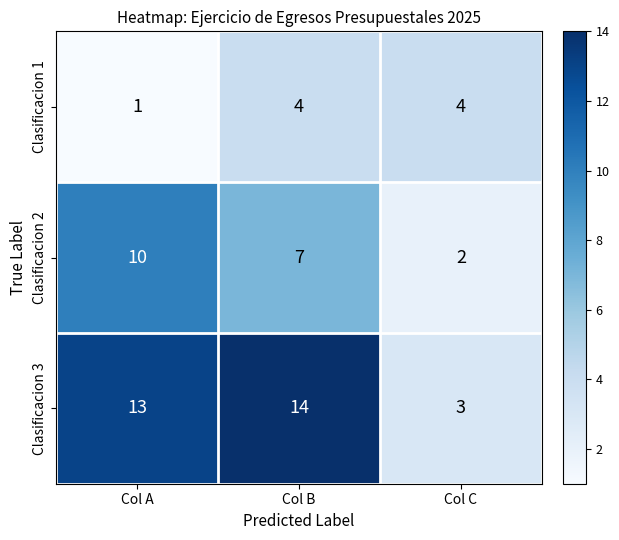

What is the minimum value shown in the chart?

1